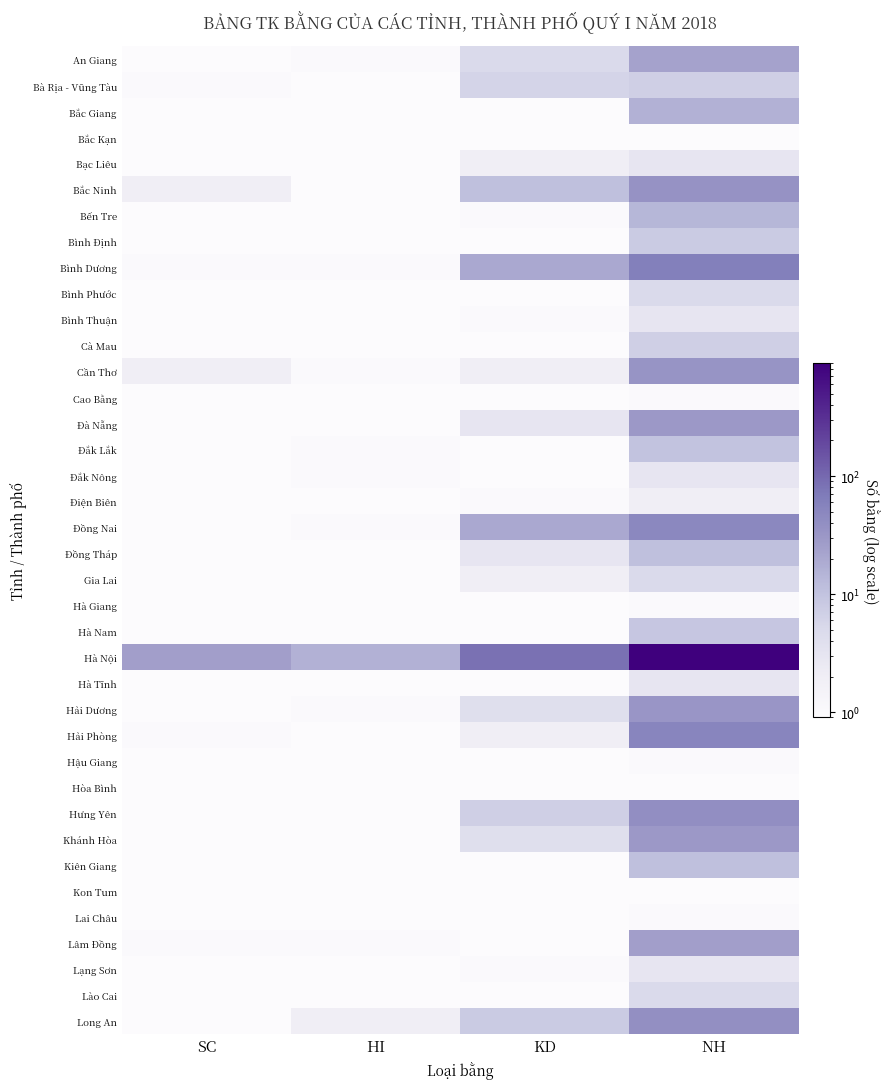

Which label corresponds to the largest value in the chart?

NH